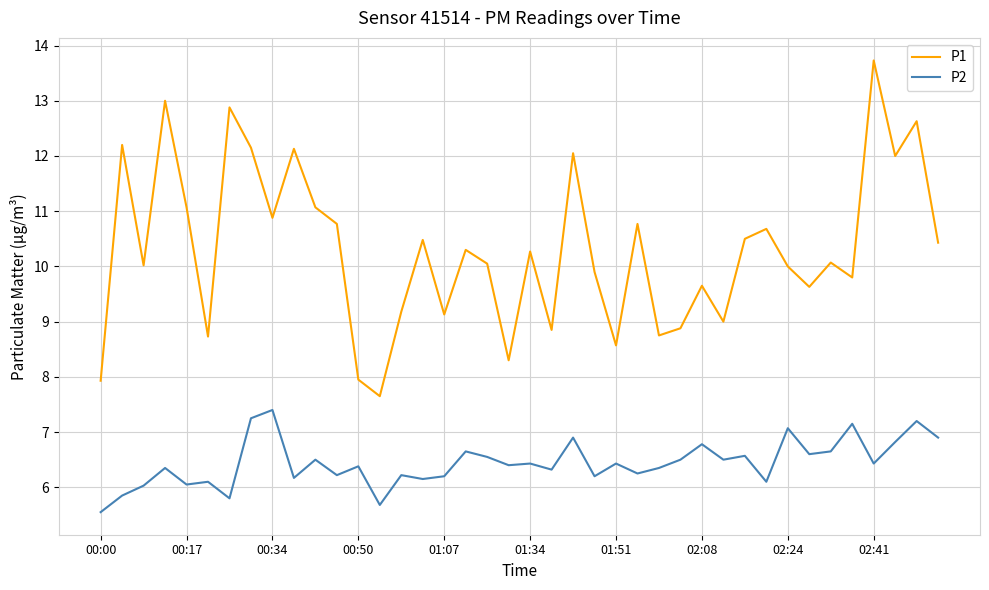

Which series has the widest spread of values?

P1